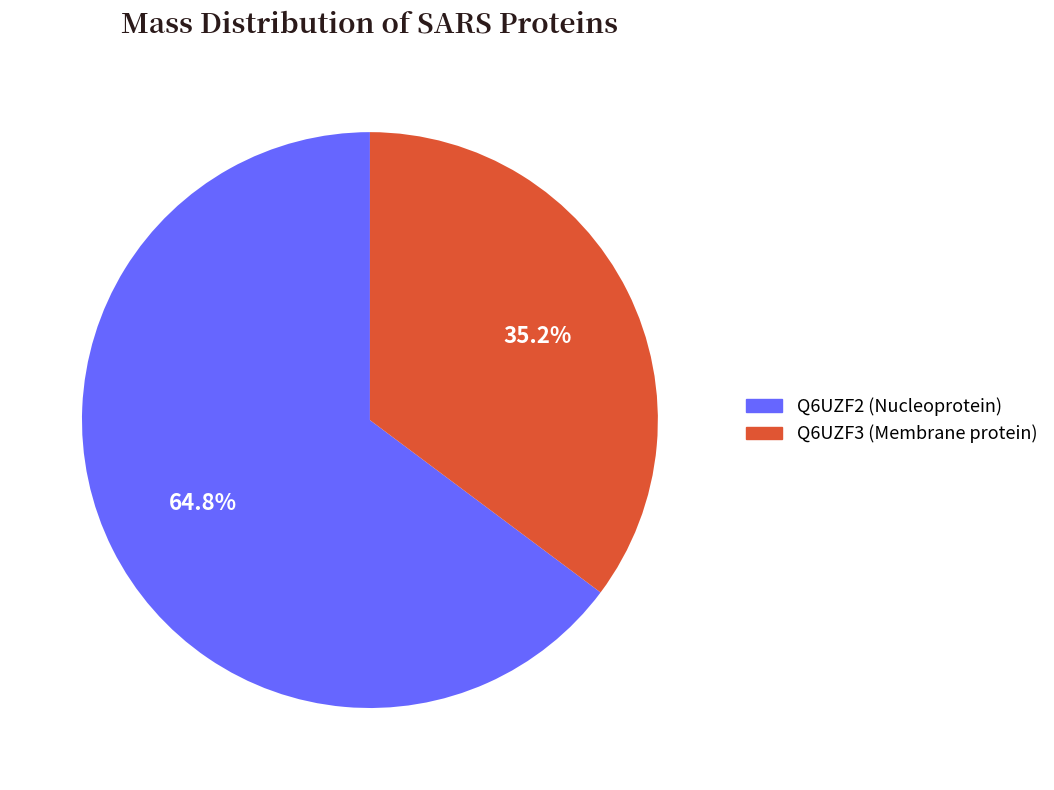

How many slices are in this pie chart?

2